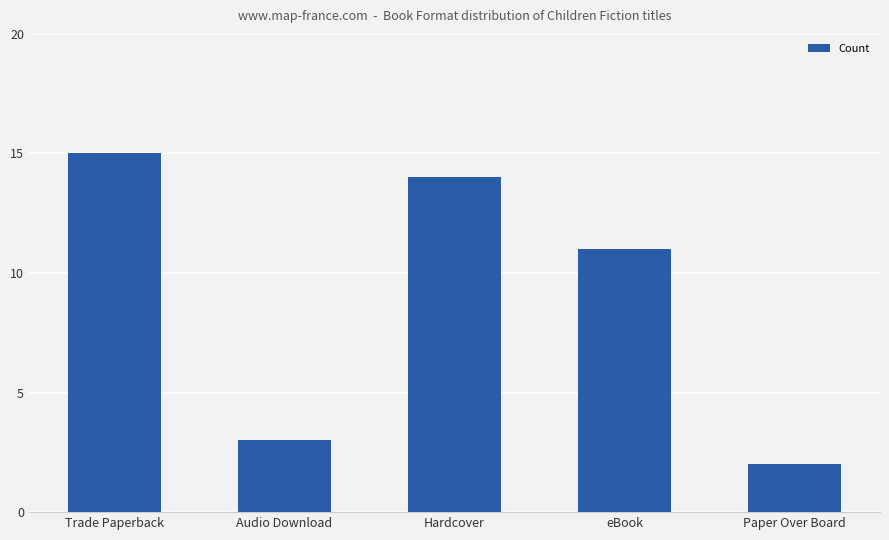

What is the sum of the values at Paper Over Board and Trade Paperback?

17